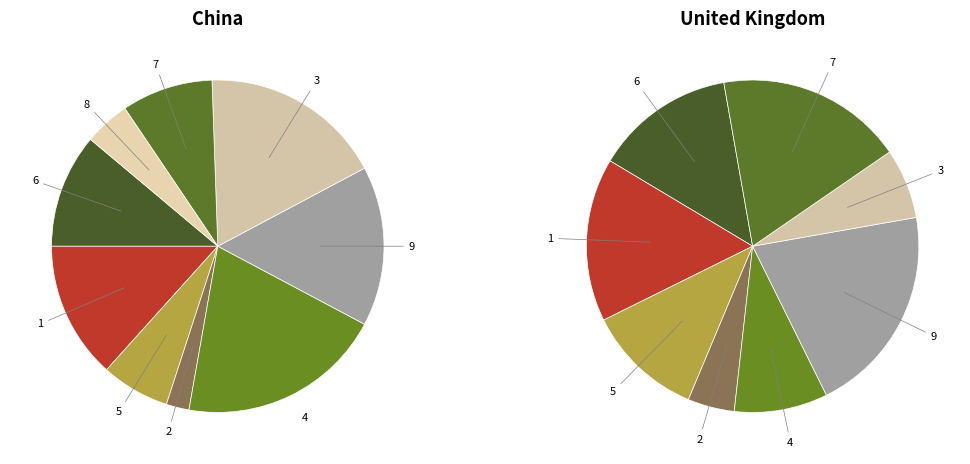

What is the smallest slice in the pie chart?

2